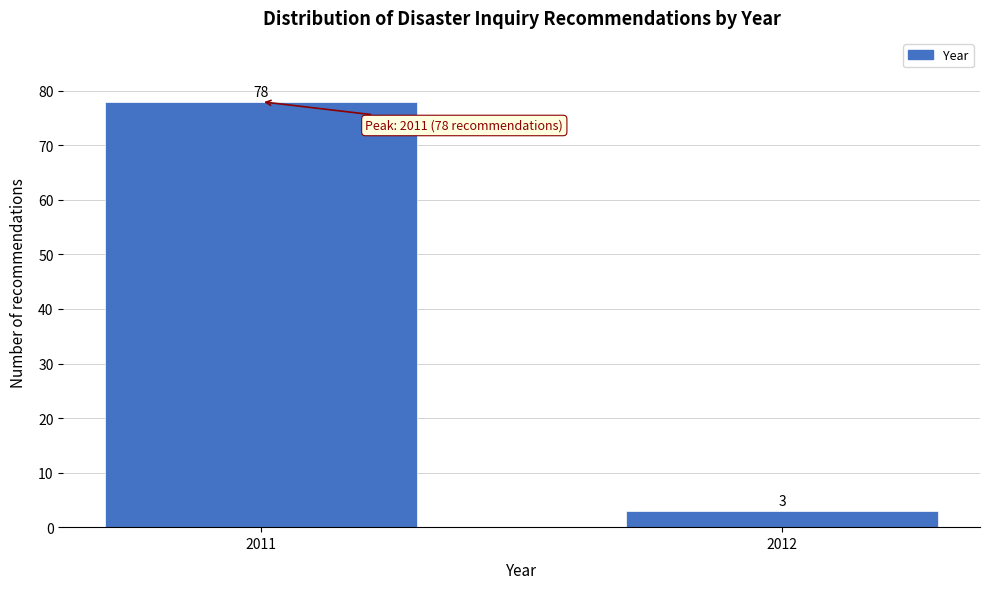

Reading left to right, transcribe all the data shown in this chart.

2011=78	2012=3